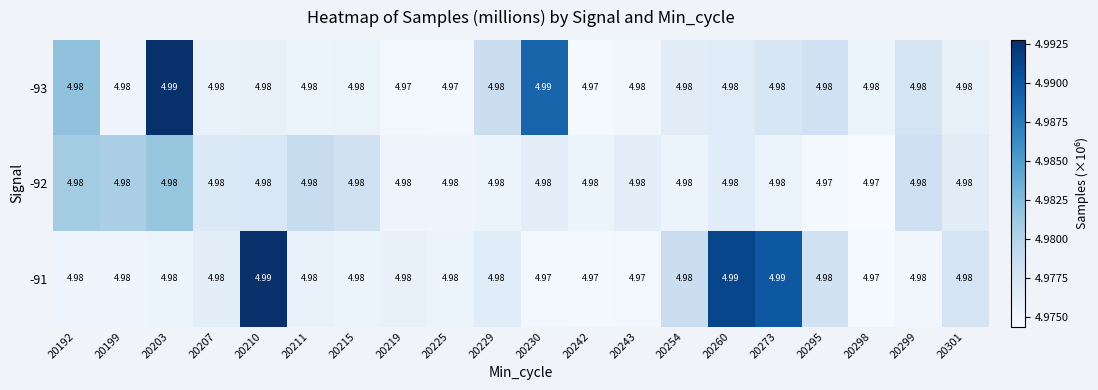

How many series are shown in this chart?

3